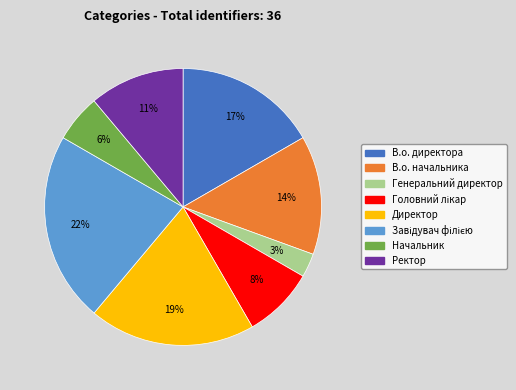

The Директор slice represents 27% of the pie. True or false?

False